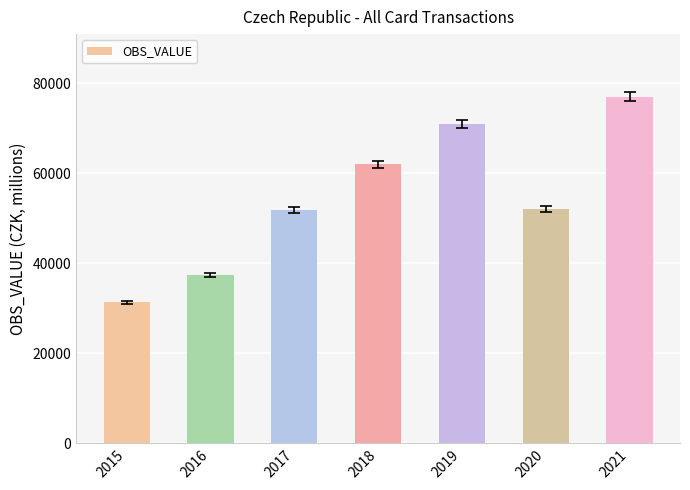

What is the change in value from 2016 to 2020?

+14768.9